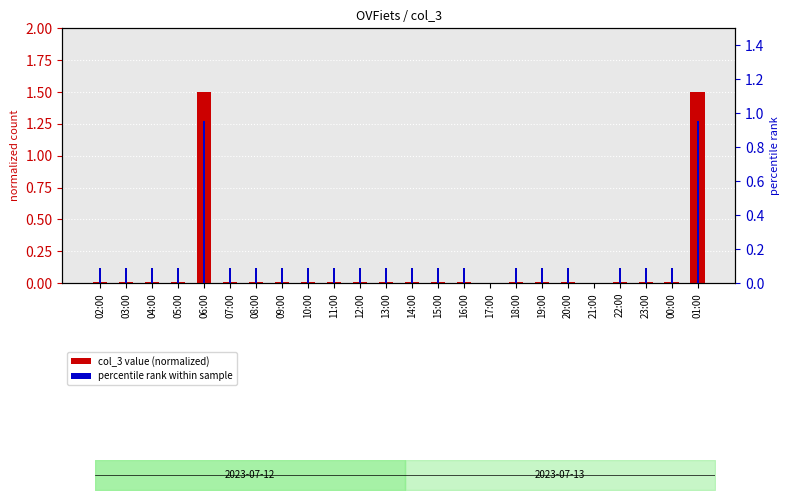

Does the chart contain any negative values?

No